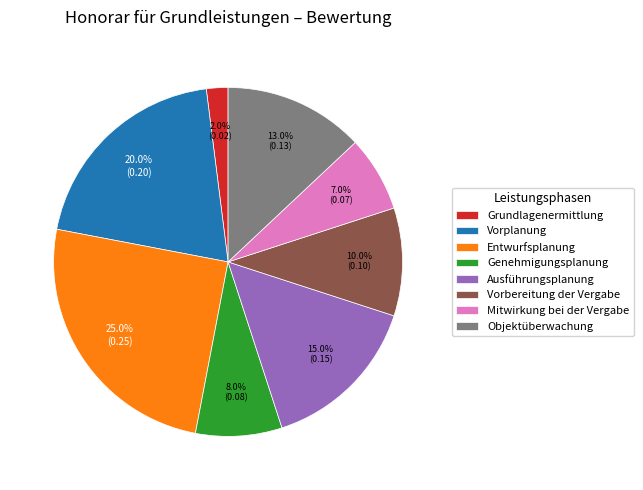

What is the total percentage of Vorplanung and Genehmigungsplanung?

28.0%